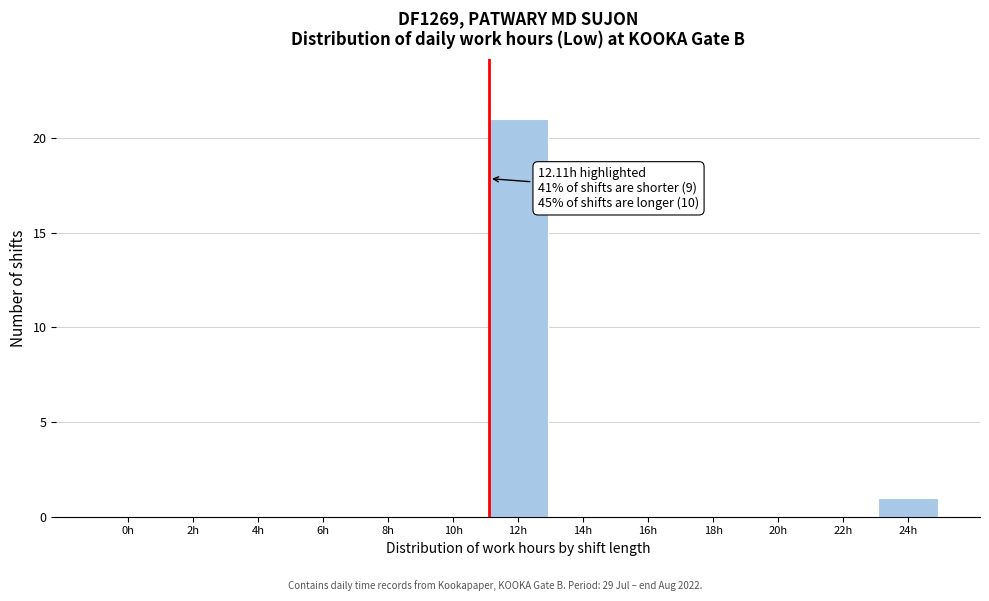

Reading right to left, what are all the values shown in this chart?

24h=1	22h=0	20h=0	18h=0	16h=0	14h=0	12h=21	10h=0	8h=0	6h=0	4h=0	2h=0	0h=0